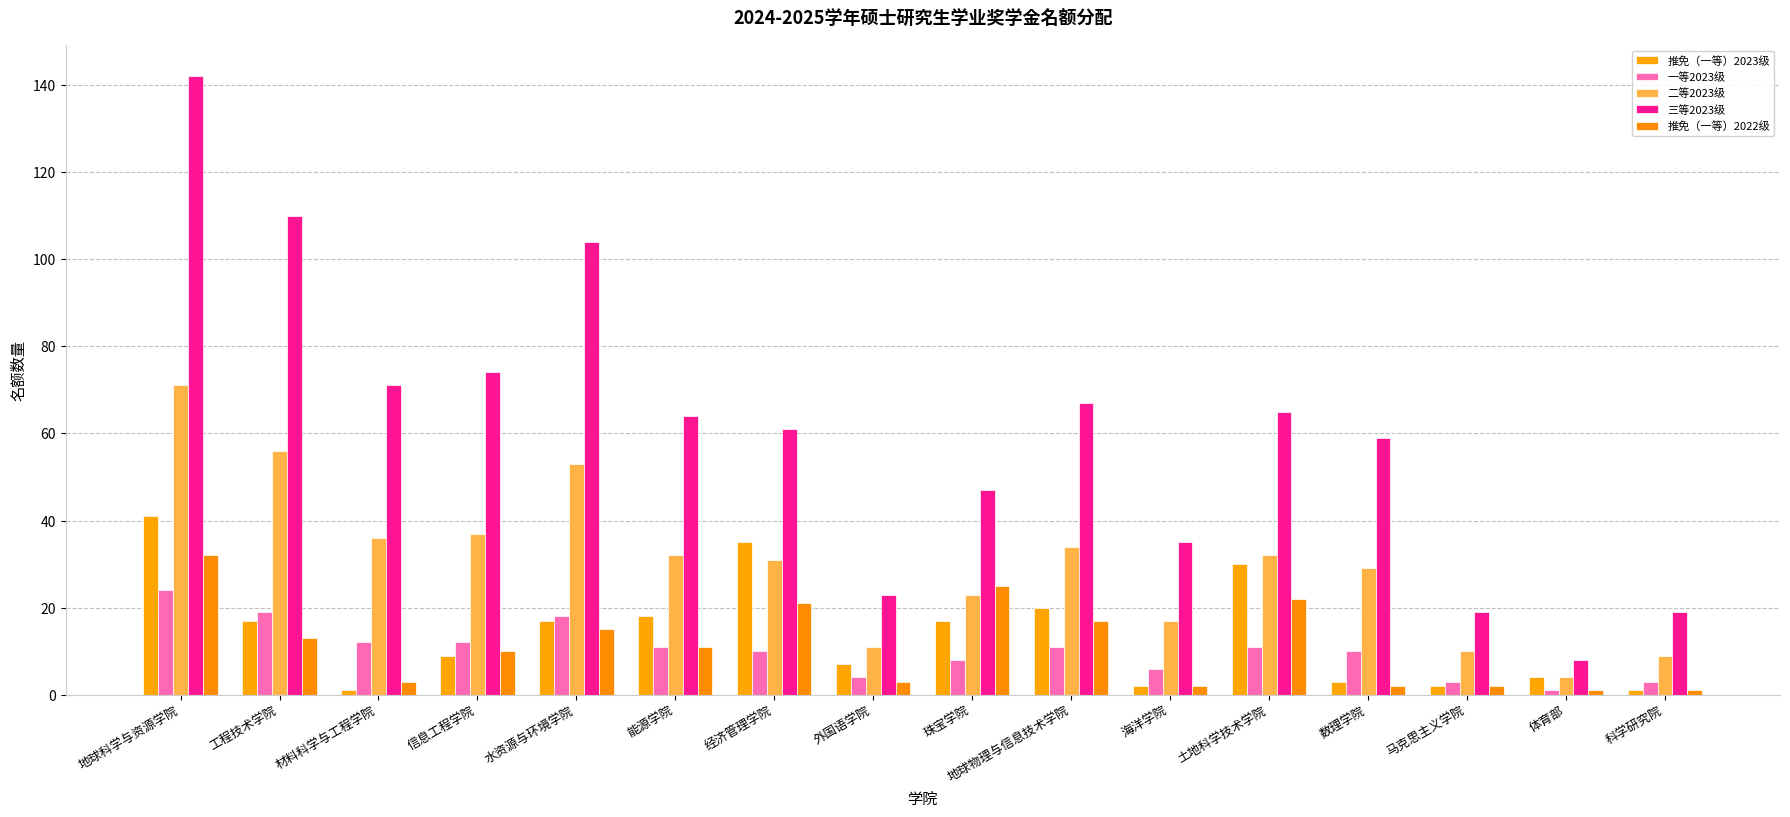

The 二等2023级 series shows 10 at 马克思主义学院. True or false?

True